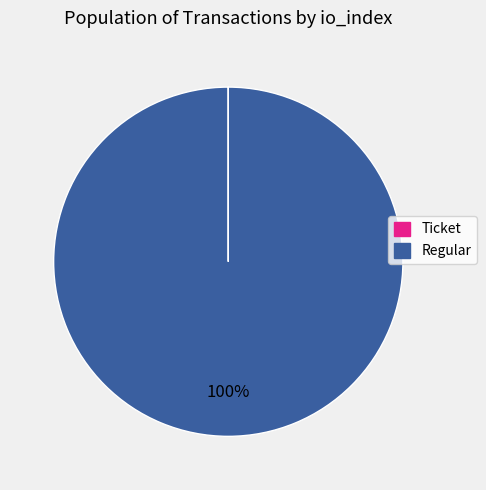

To the nearest percent, what is the difference between the largest and smallest slice percentages?

100%